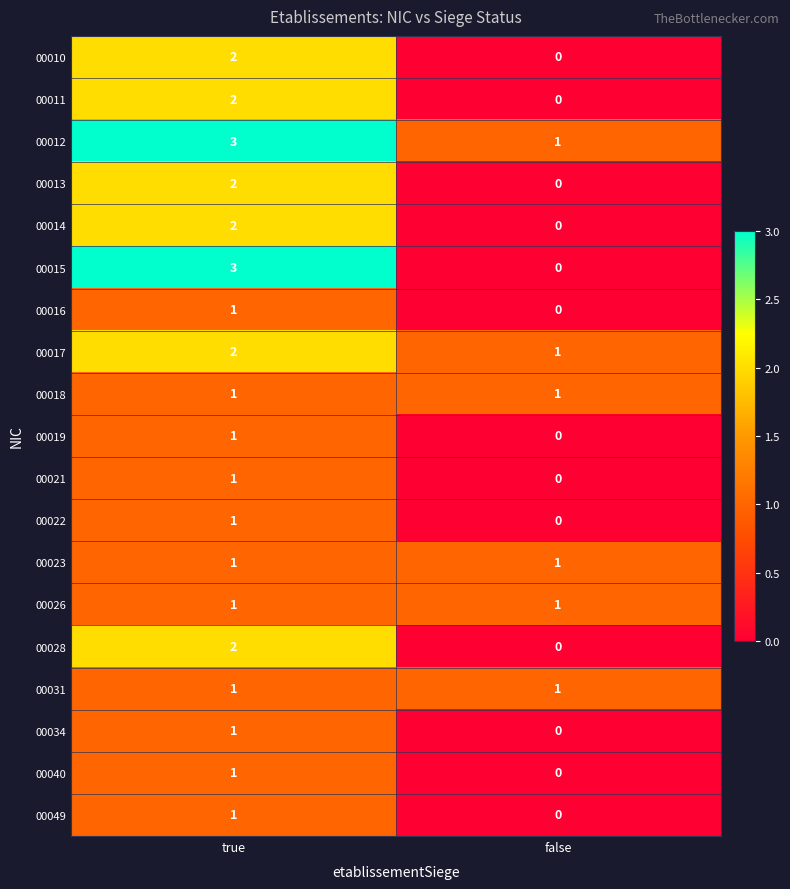

What is the maximum value for 00012?

3